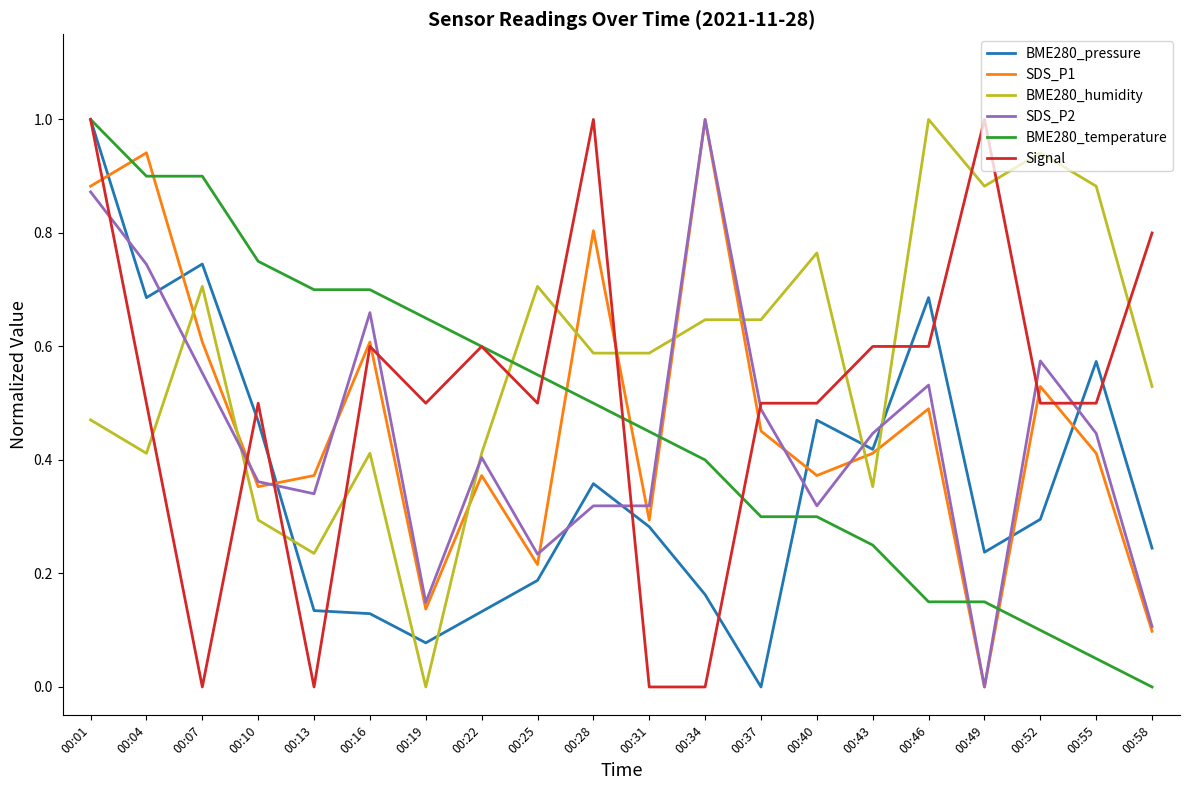

True or false: SDS_P1 has a value of 0.4 at 00:43.

True